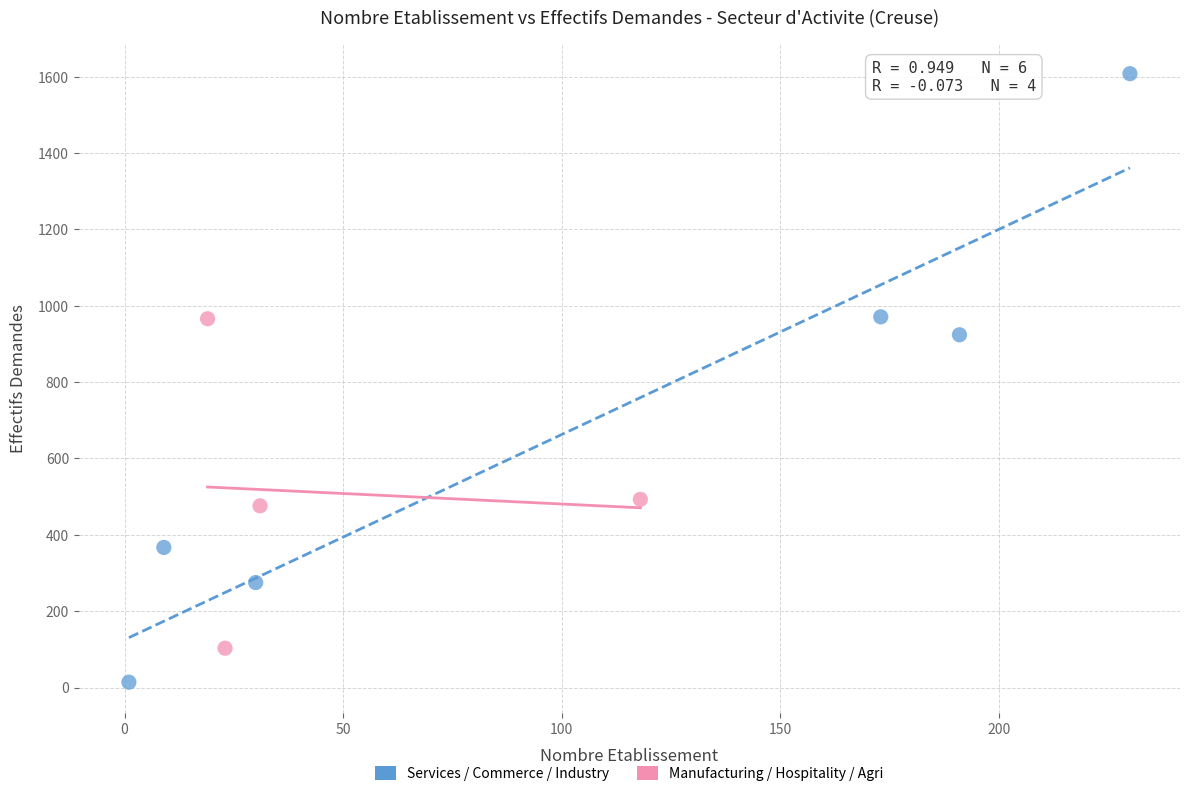

Which series contains the highest Y value?

Services / Commerce / Industry